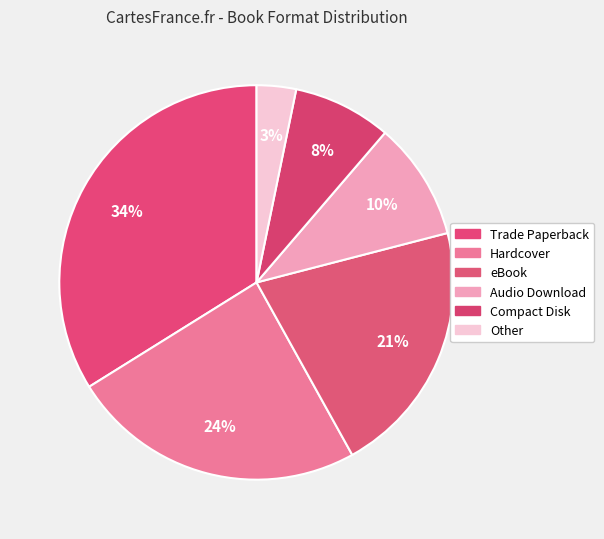

How many segments does this pie chart have?

6